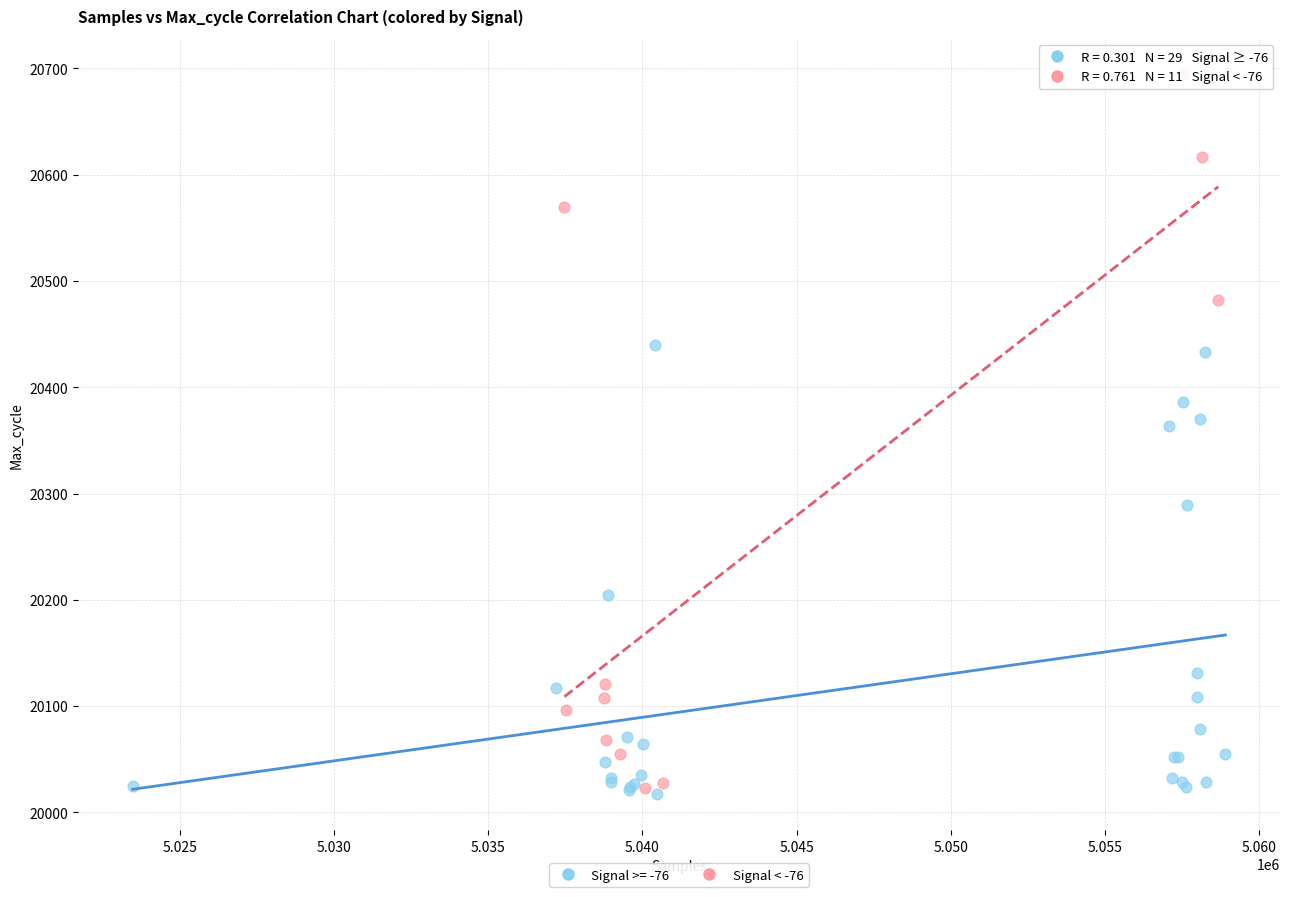

Which series has the widest spread of Y values?

Signal < -76